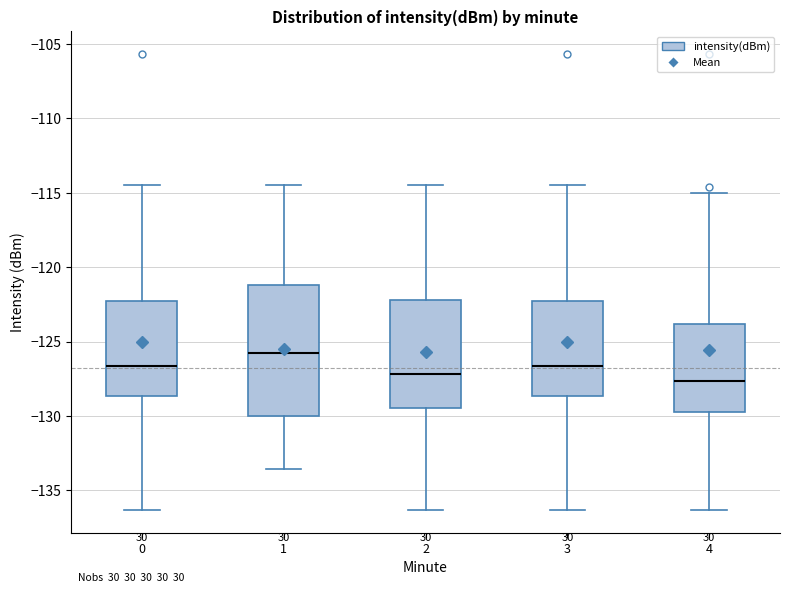

Reading left to right, read every box against the y-axis: the position of its median line, the range the box covers, and the ends of its whiskers. The values are not printed on the chart, so give them approximately, as read against the axis.

0: median -126.5, box -128.5 to -122.5, whiskers -136.5 to -114.5
1: median -126.0, box -130.0 to -121.0, whiskers -133.5 to -114.5
2: median -127.0, box -129.5 to -122.0, whiskers -136.5 to -114.5
3: median -126.5, box -128.5 to -122.5, whiskers -136.5 to -114.5
4: median -127.5, box -129.5 to -124.0, whiskers -136.5 to -115.0